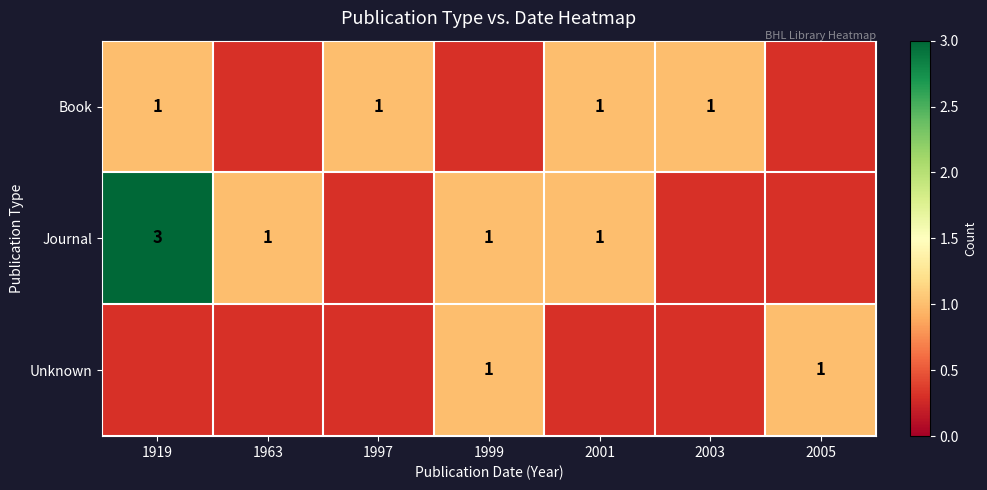

What is the greatest value displayed?

3.0